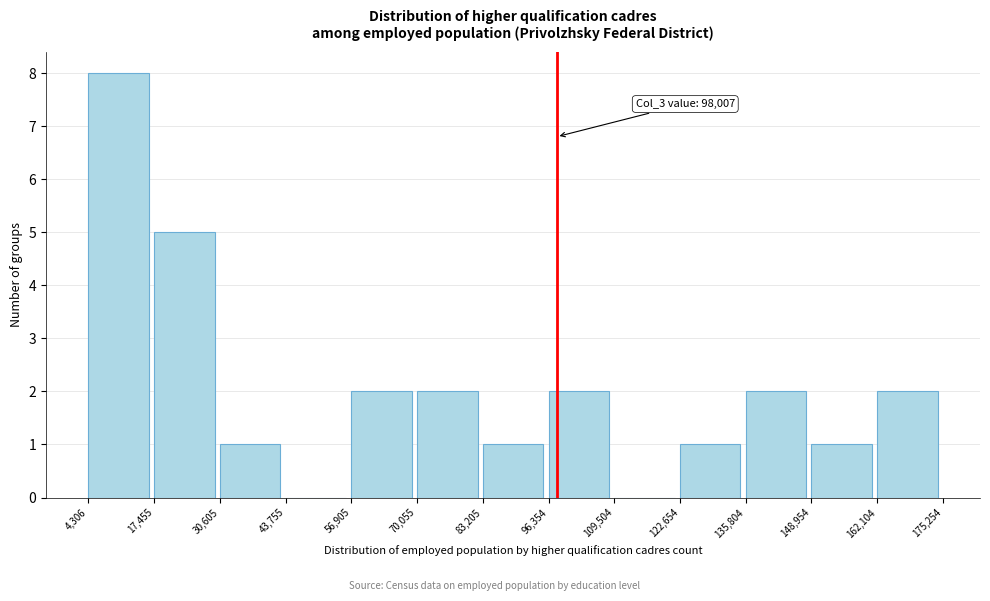

Over which range of the x-axis is the bar tallest?

4,306 to 17,455